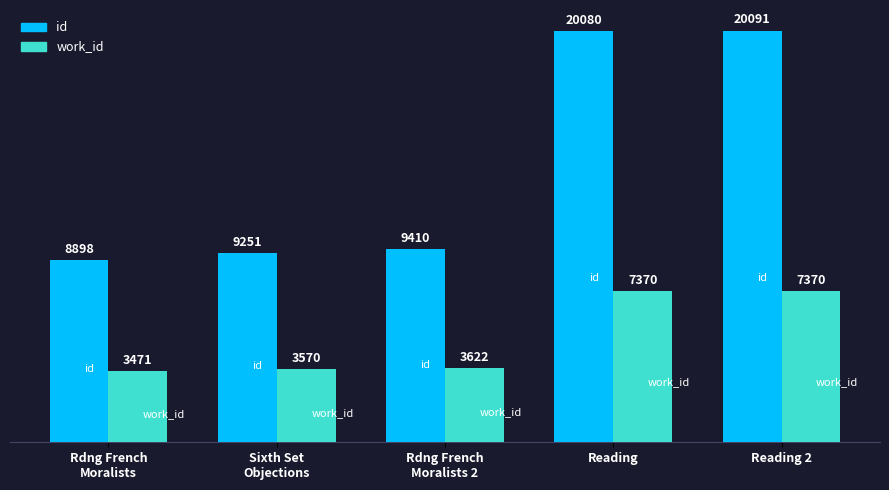

Reading right to left, list all the values displayed in this chart.

id: Reading 2=20091	Reading=20080	Rdng French
Moralists 2=9410	Sixth Set
Objections=9251	Rdng French
Moralists=8898
work_id: Reading 2=7370	Reading=7370	Rdng French
Moralists 2=3622	Sixth Set
Objections=3570	Rdng French
Moralists=3471